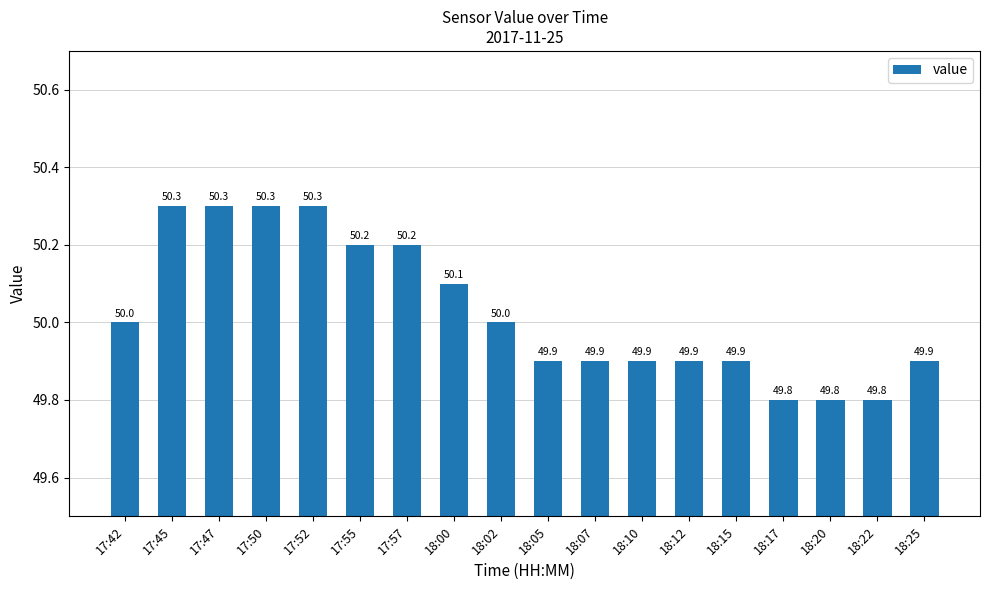

How many values are between 49 and 50?

11